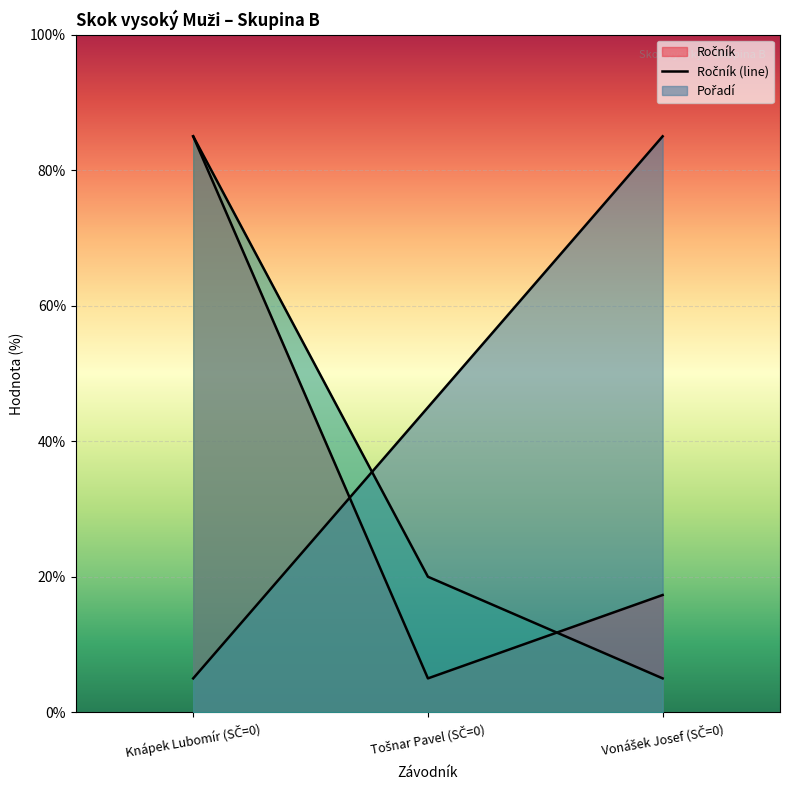

The Pořadí series shows 74.0 at Tošnar Pavel (SČ=0). True or false?

False